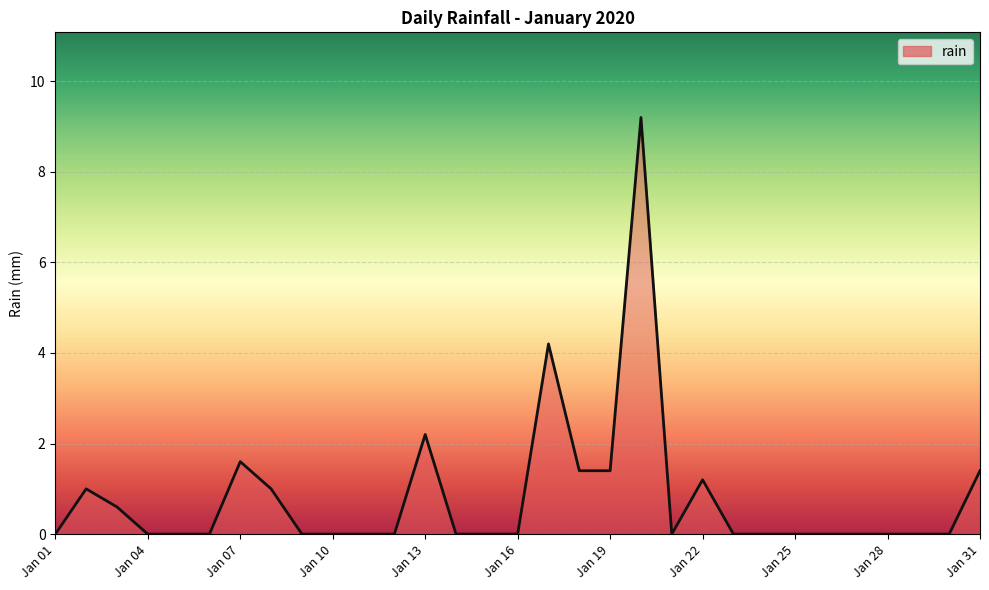

What is the greatest value displayed?

9.2